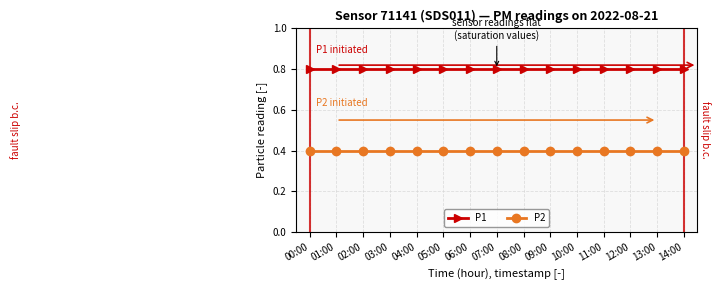

Does the chart have visible grid lines?

Yes